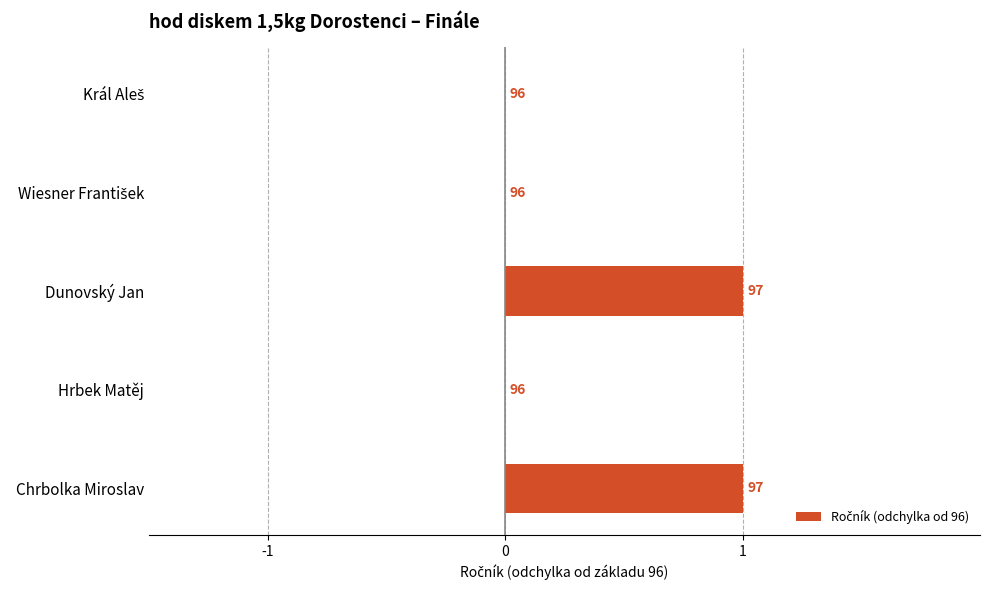

Are the bars horizontal?

Yes